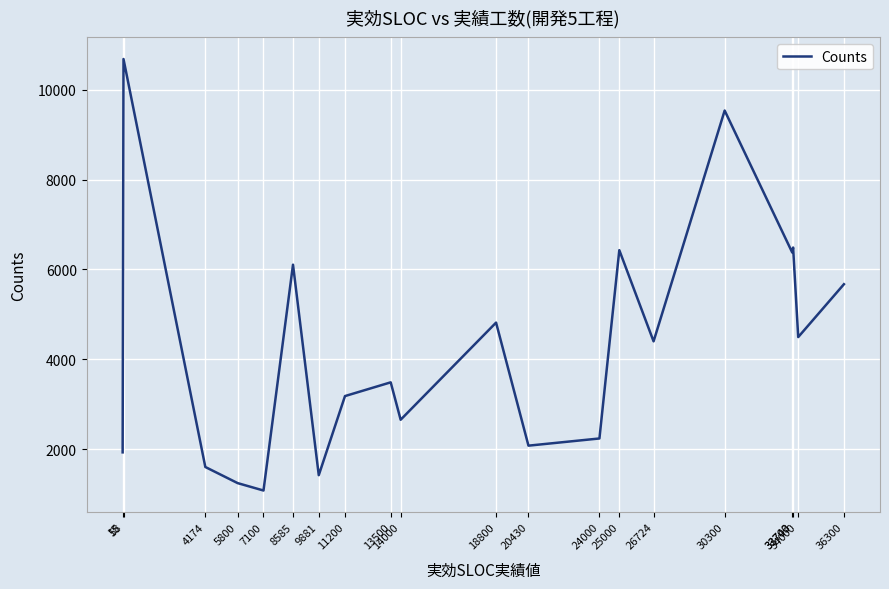

What is the maximum value shown in the chart?

10684.5